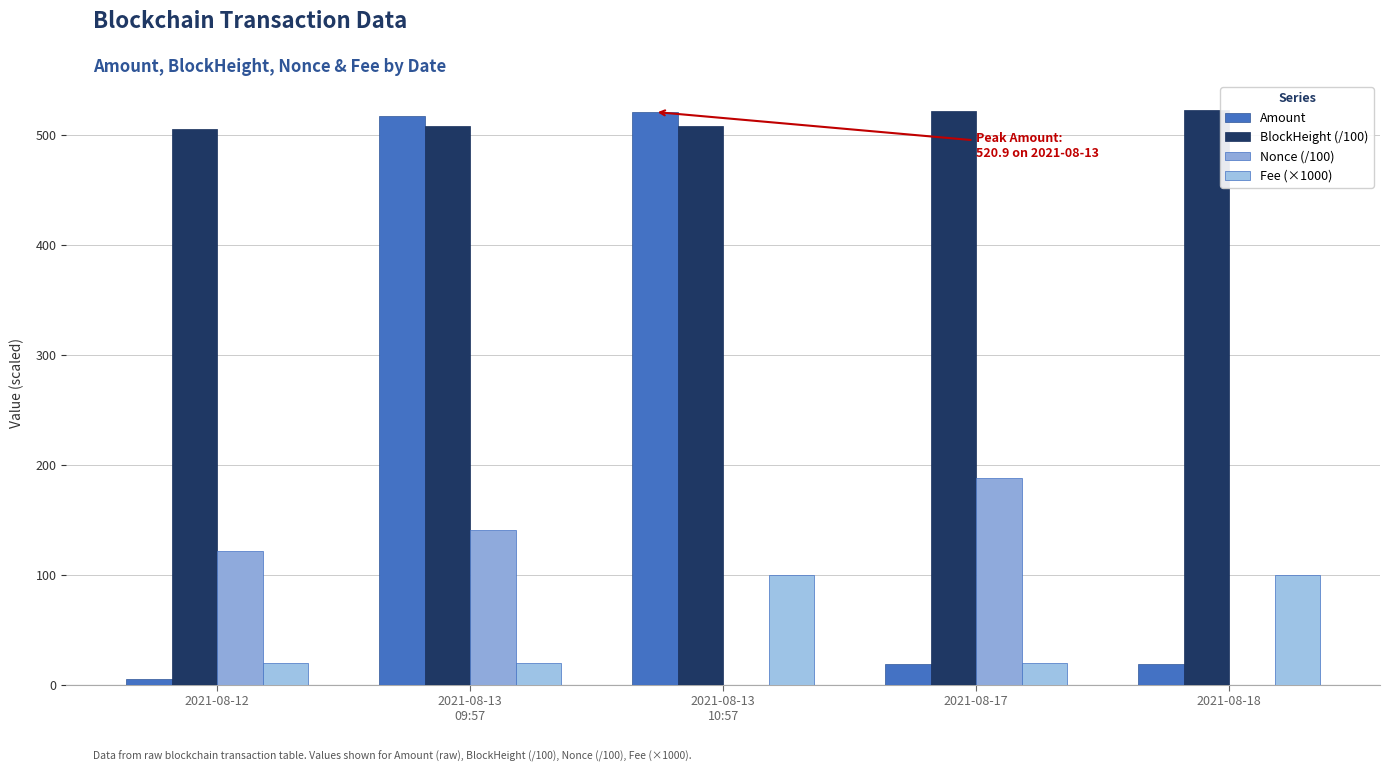

What is the label of the 4th bar from the left?

2021-08-17